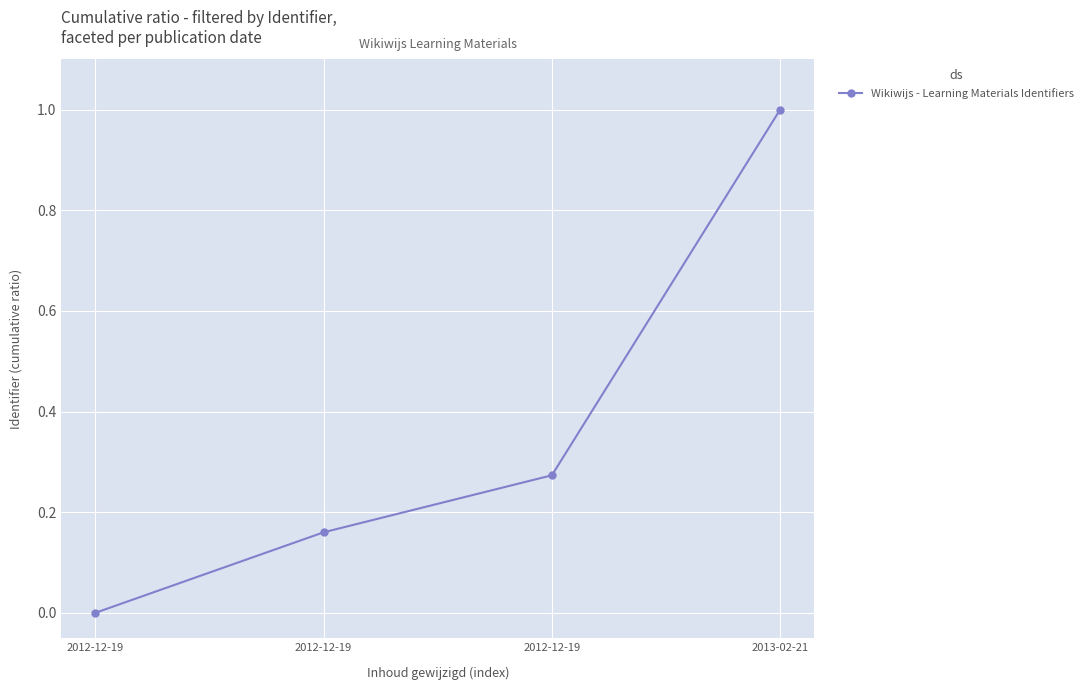

True or false: the data has more than 1 interior local peaks.

False